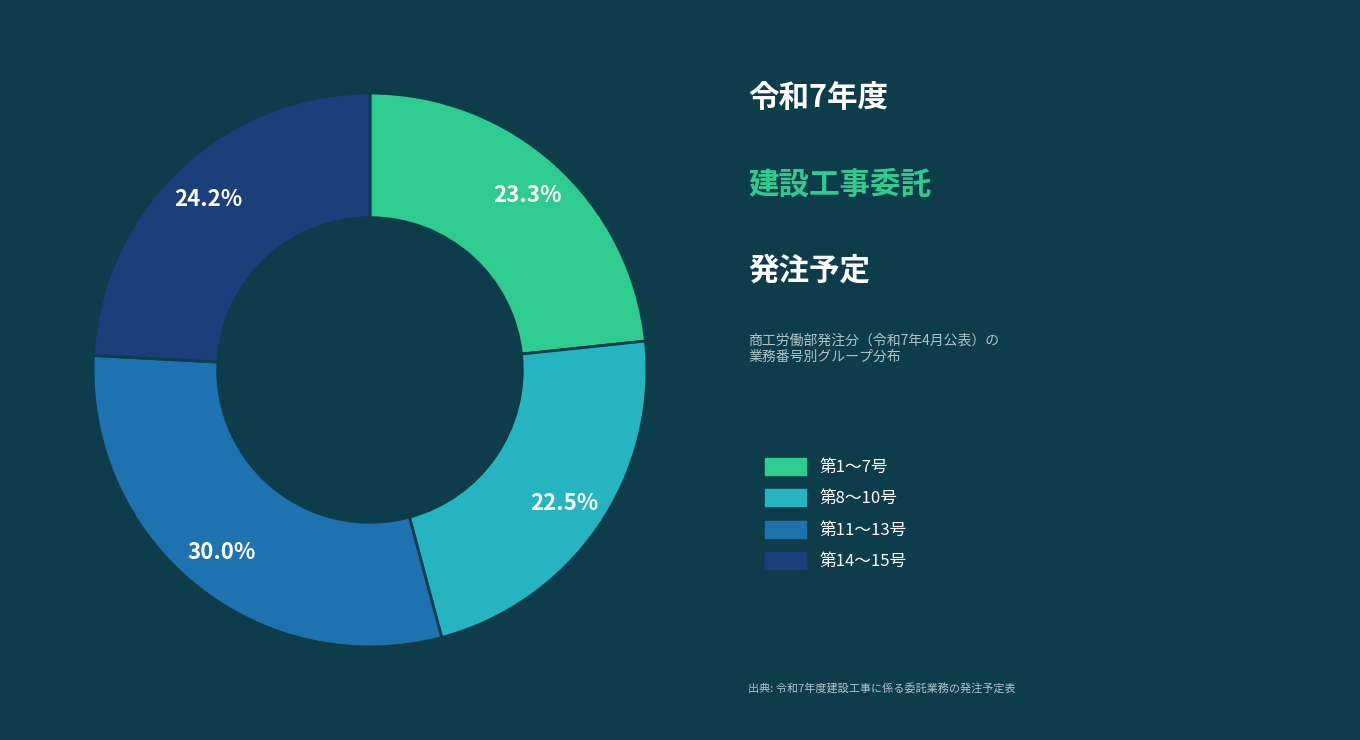

How many slices are in this pie chart?

4